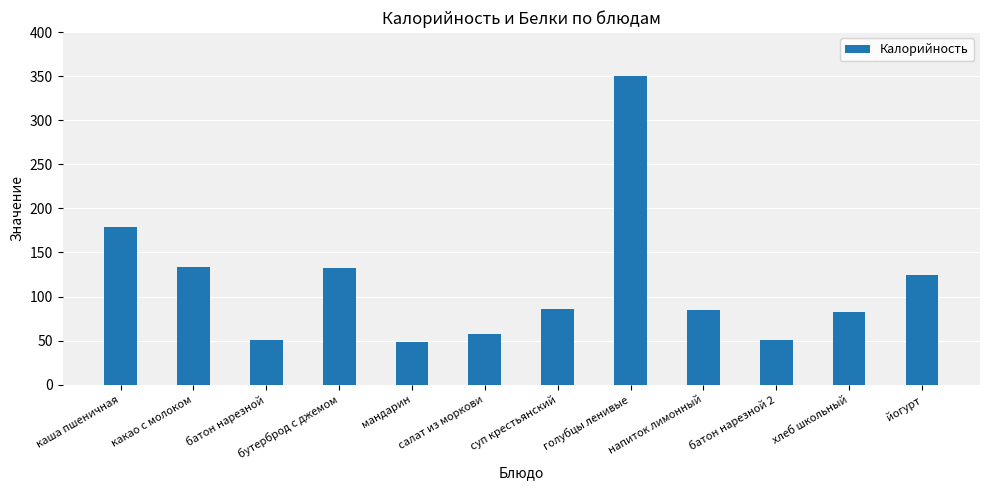

The chart shows a value of 51 at батон нарезной 2. True or false?

True